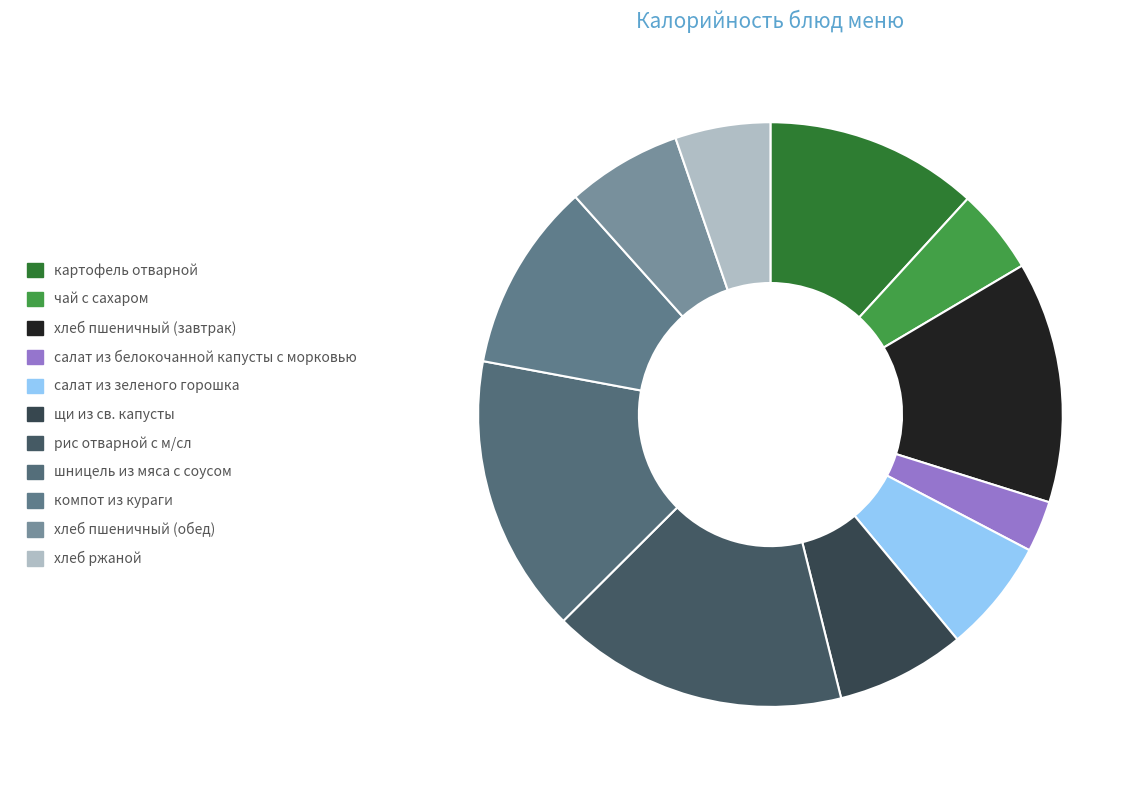

Count the number of slices in the pie.

11